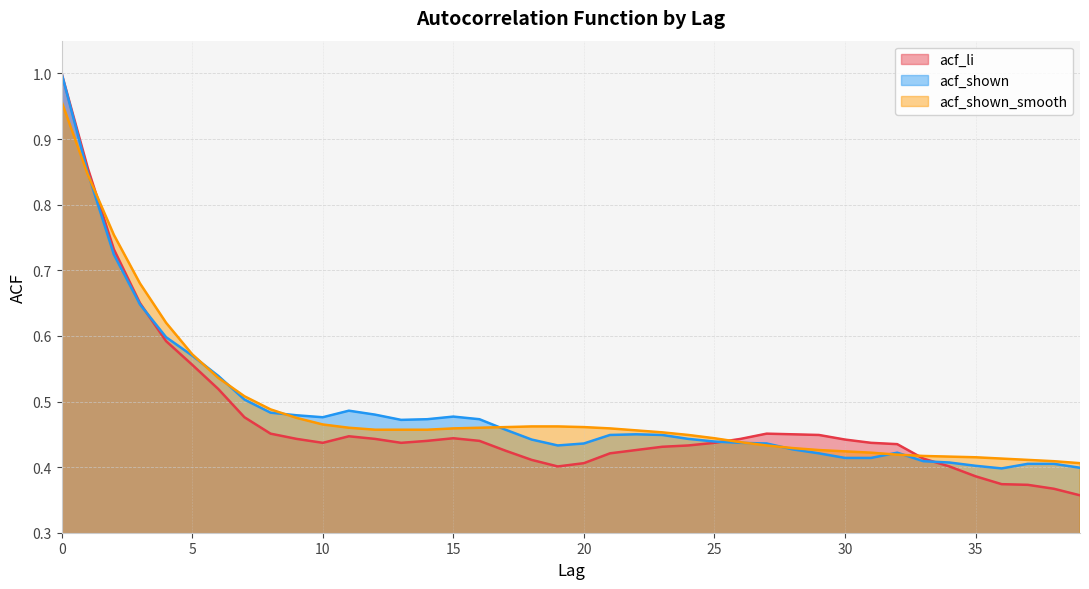

At which category does acf_li reach its first local peak?

11